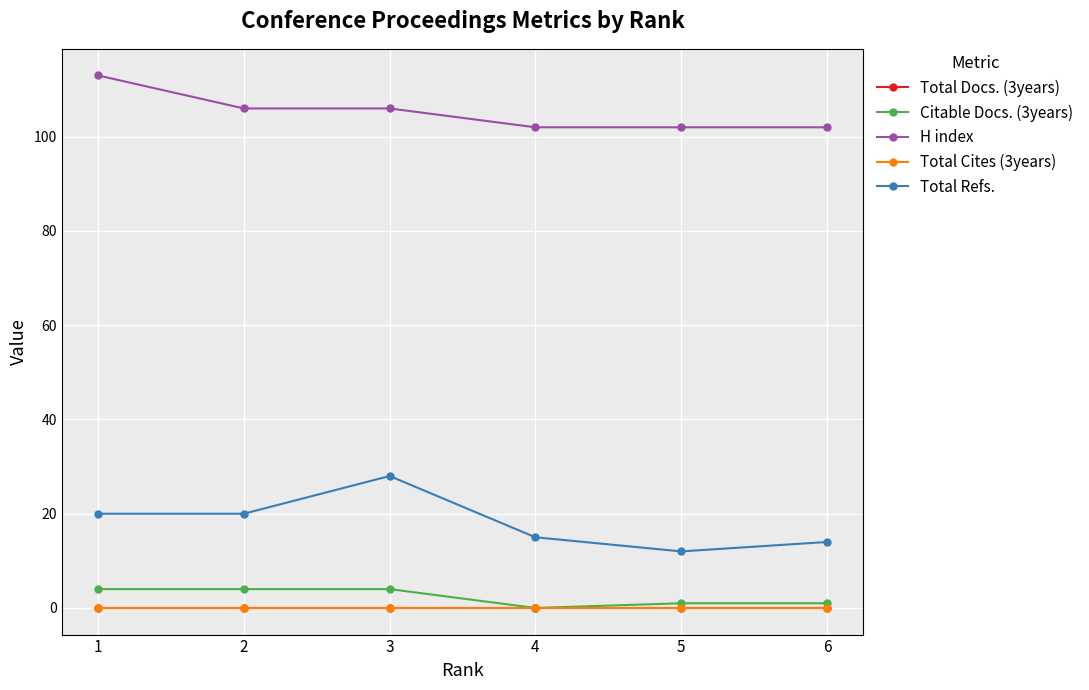

What is the value of the H index point at the 3rd from the left?

106